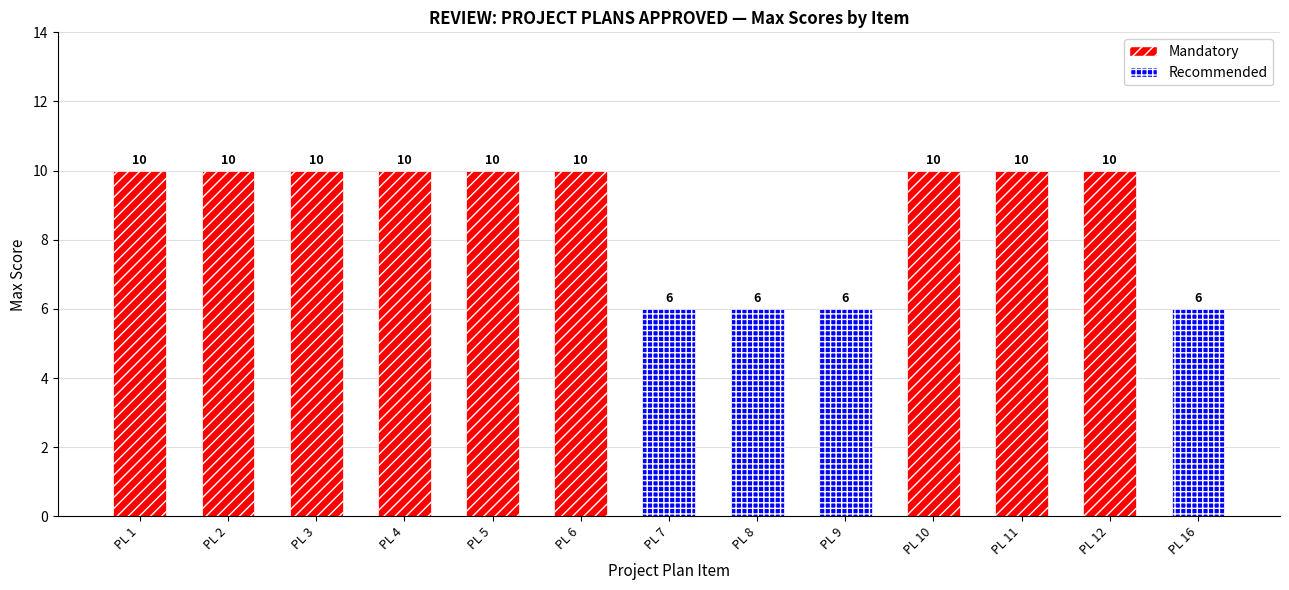

How many distinct data groups are displayed?

2